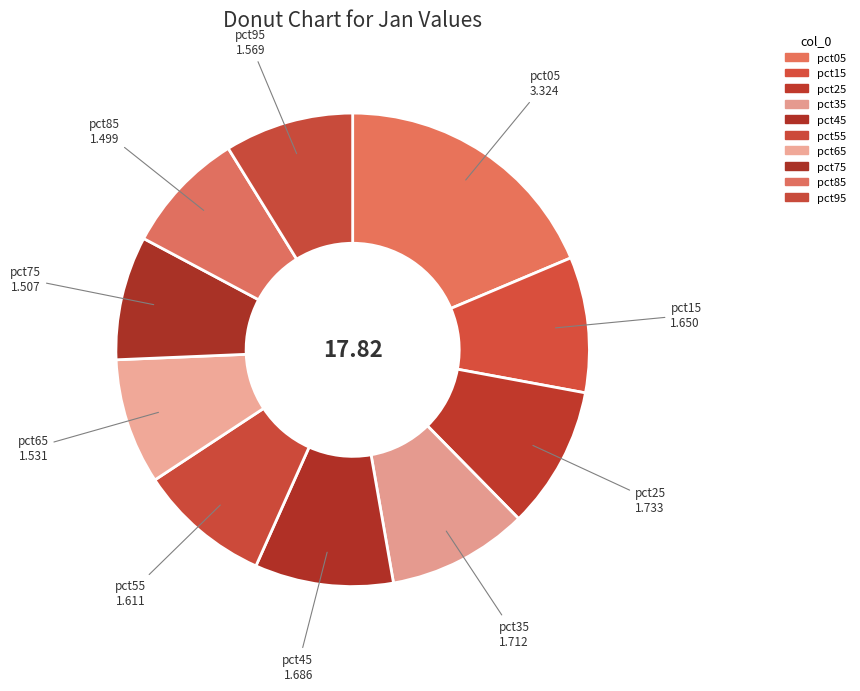

To the nearest percent, what is the combined percentage of pct25 and pct45?

19%